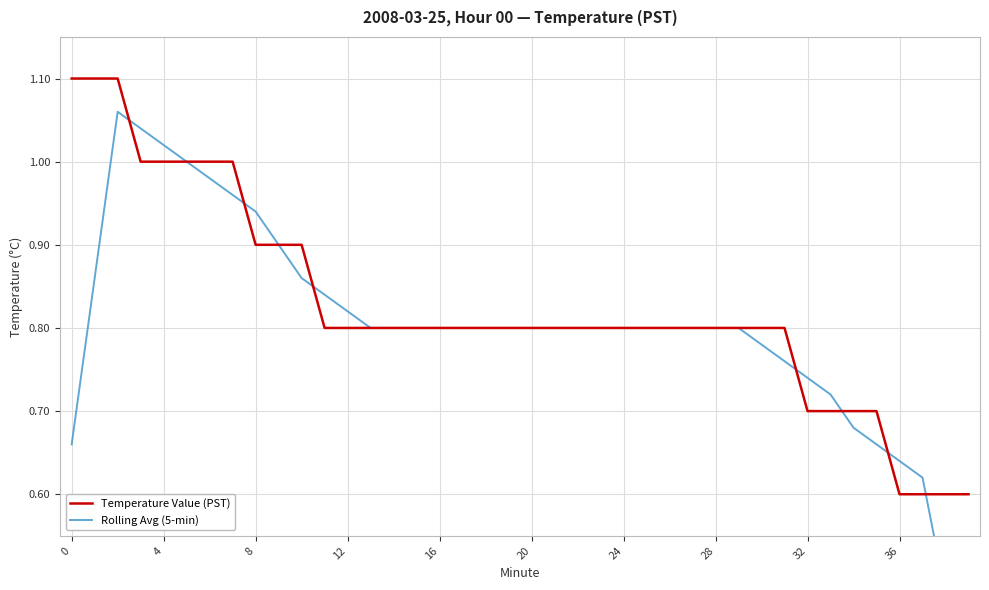

Read the Temperature Value (PST) value at 16.

0.8